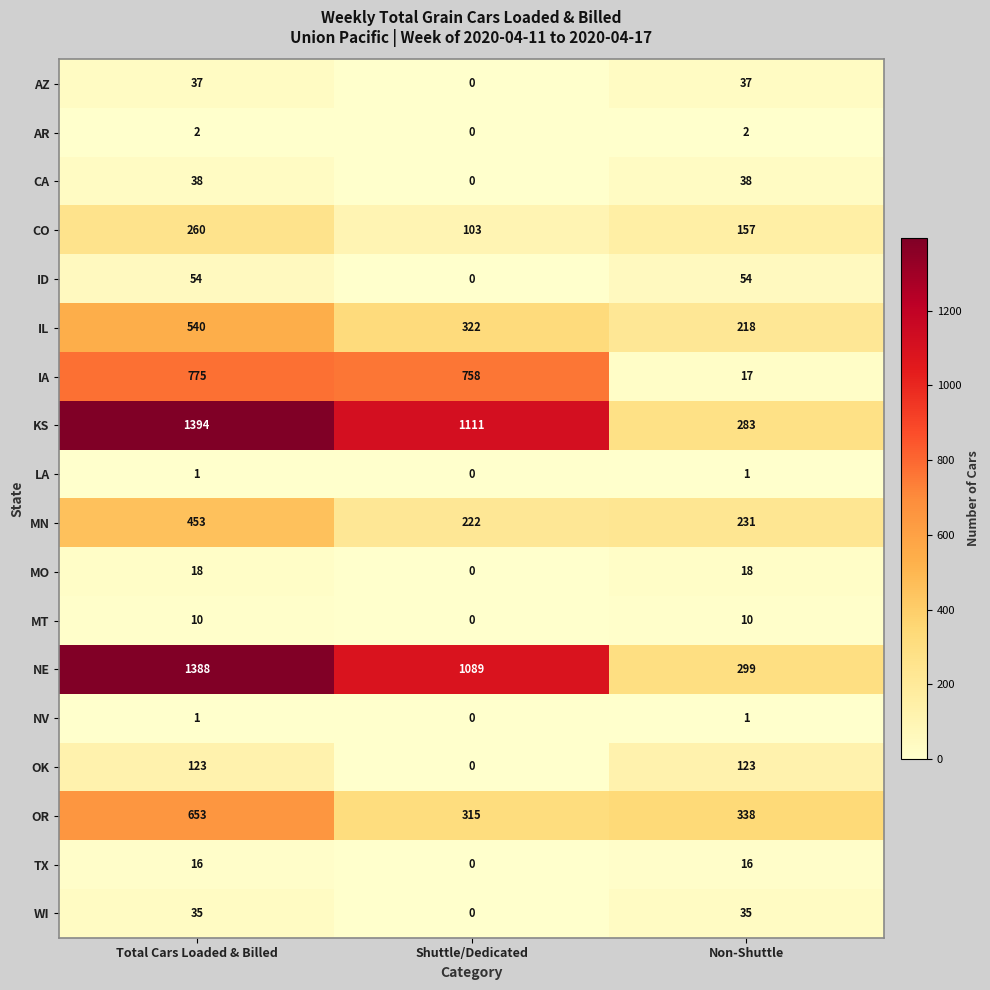

Which category has the lowest value across all series?

Shuttle/Dedicated